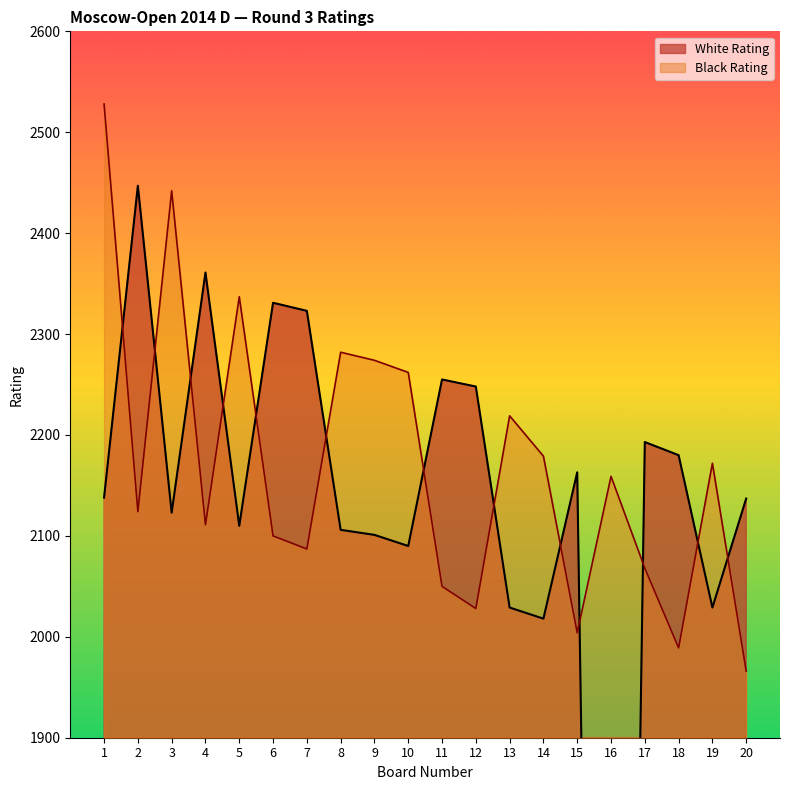

In Black Rating, how many points are higher than both neighbors (excluding endpoints)?

6